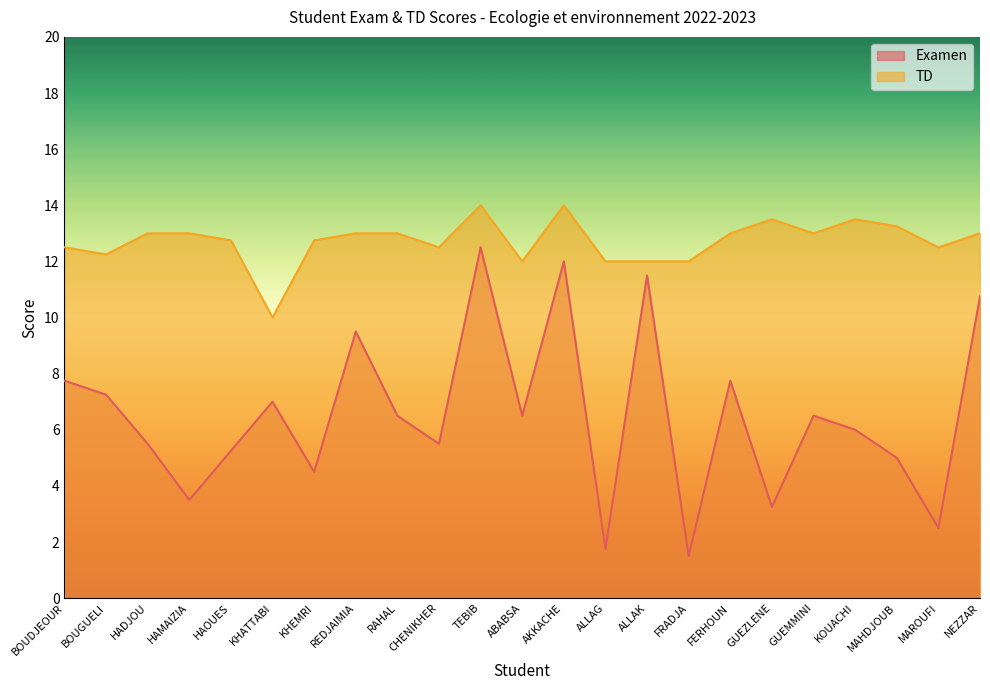

Does the chart display data point markers on the line(s)?

No